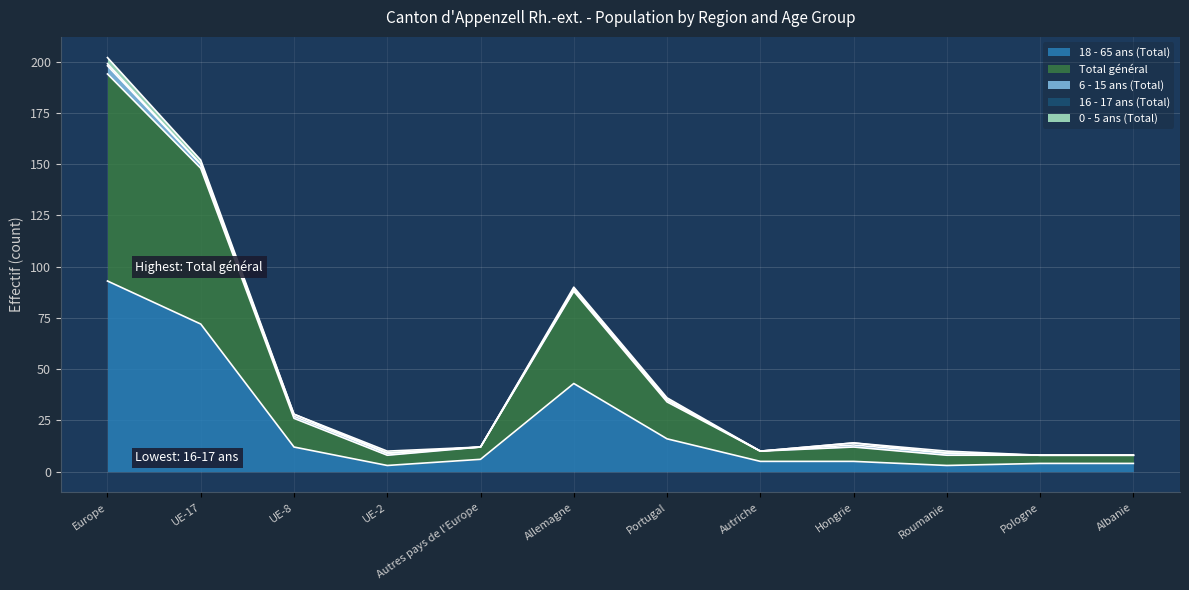

Where is 0 - 5 ans (Total) nearest to the value 1?

UE-2